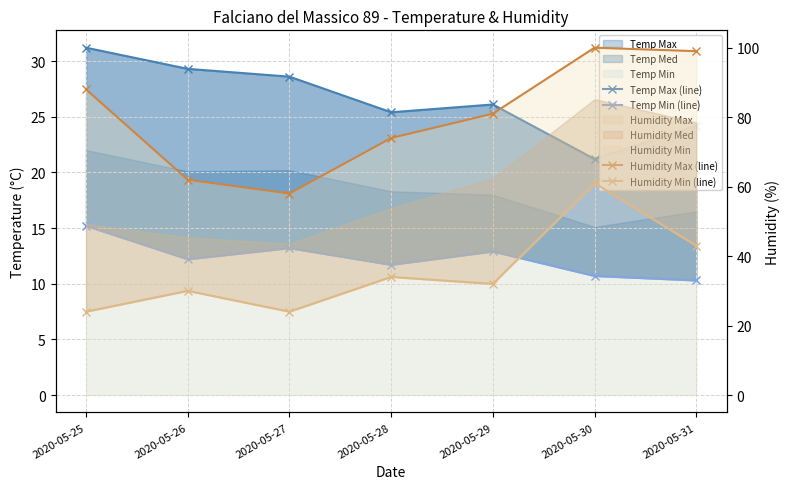

How many data points does each series have?

7